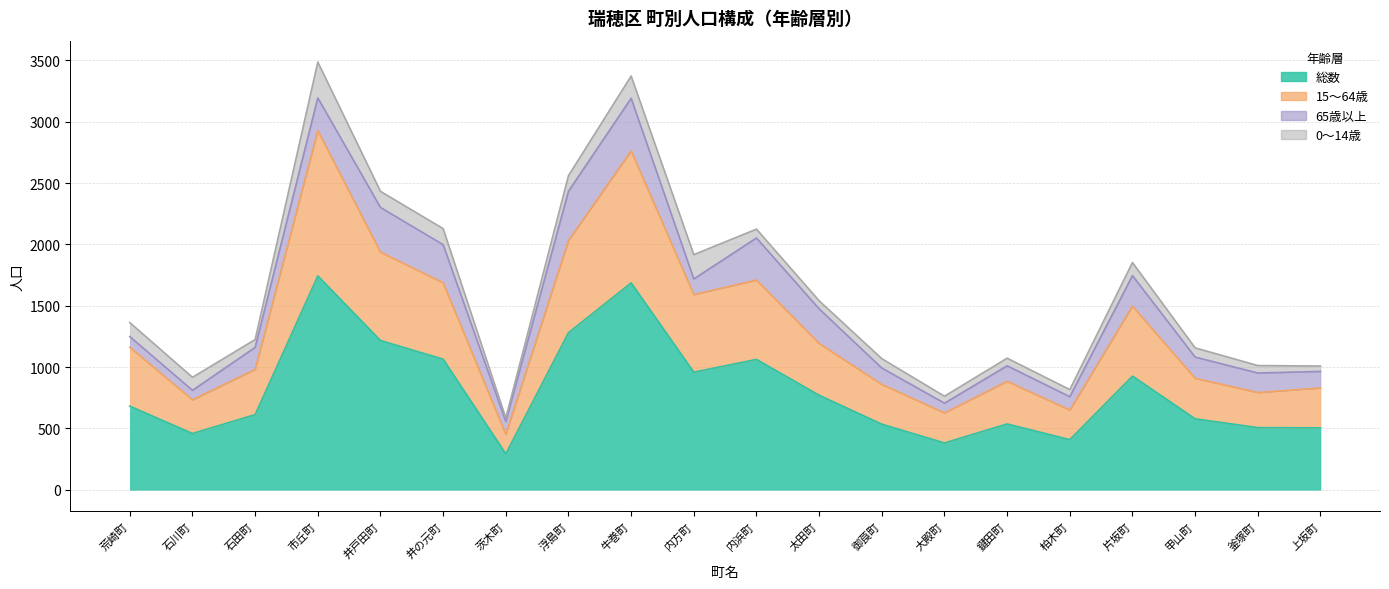

At which label does 15～64歳 reach its minimum?

茨木町